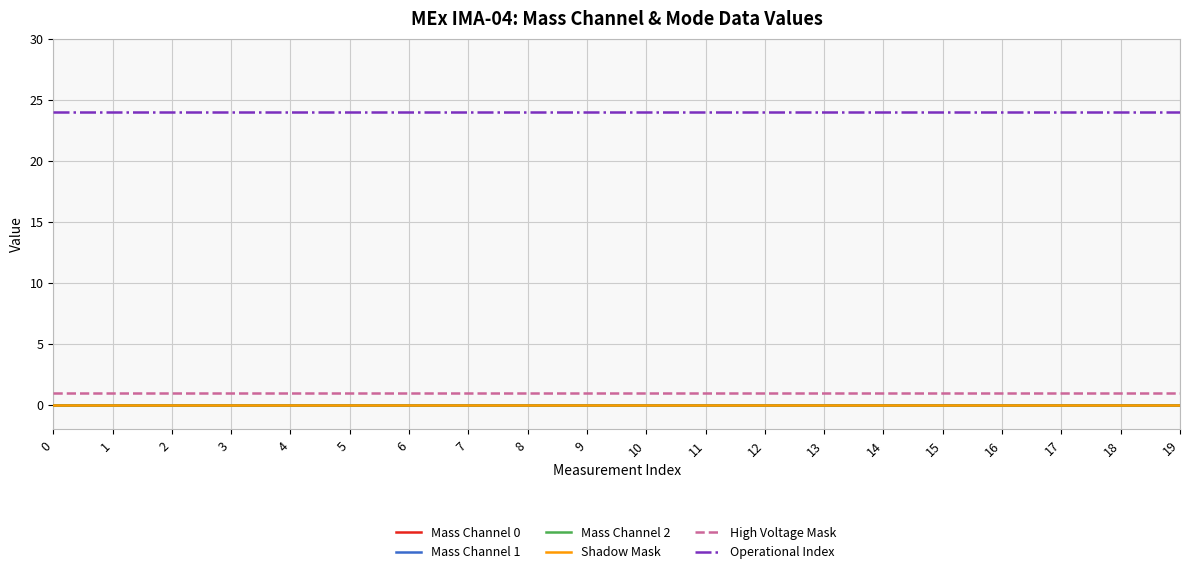

The Operational Index series shows 24 at 5. True or false?

True